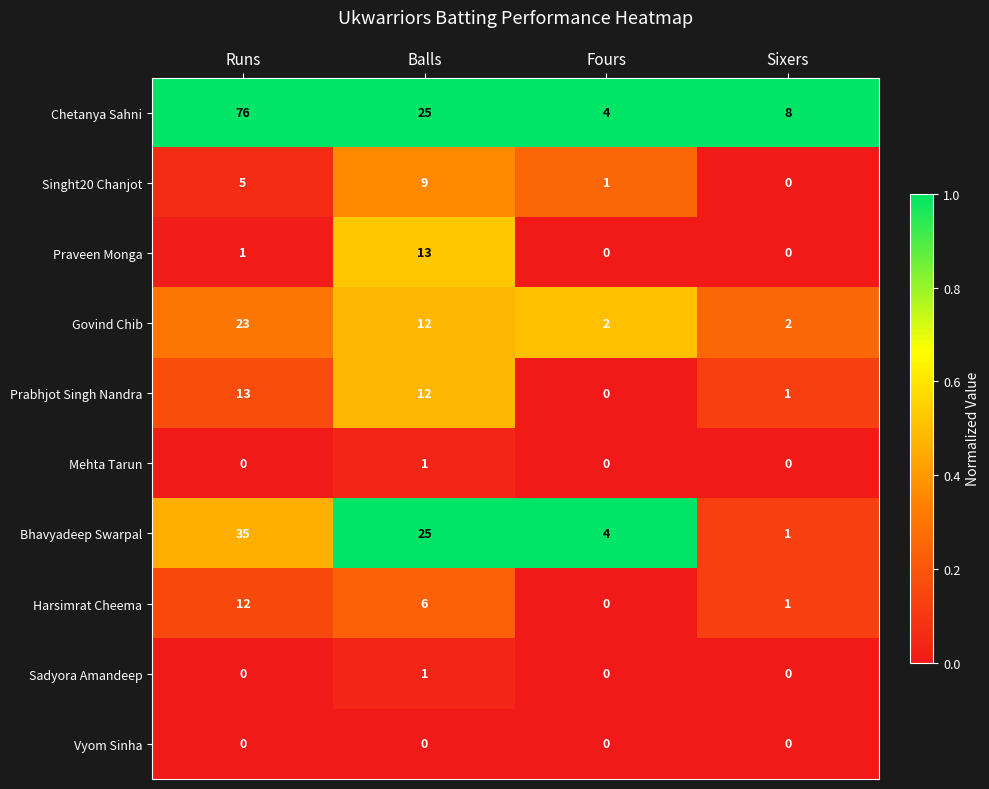

List the labels in order of Chetanya Sahni value, largest first.

Runs, Balls, Sixers, Fours